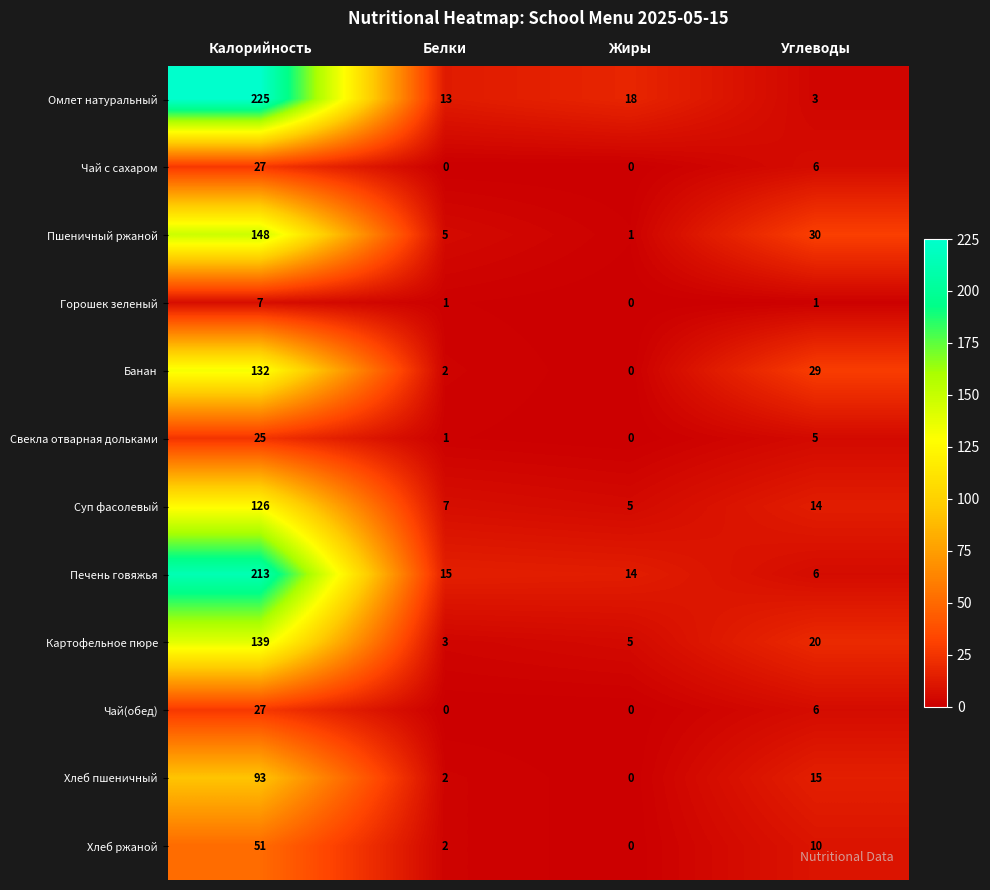

What is the difference between the Пшеничный ржаной values at Жиры and Углеводы?

29